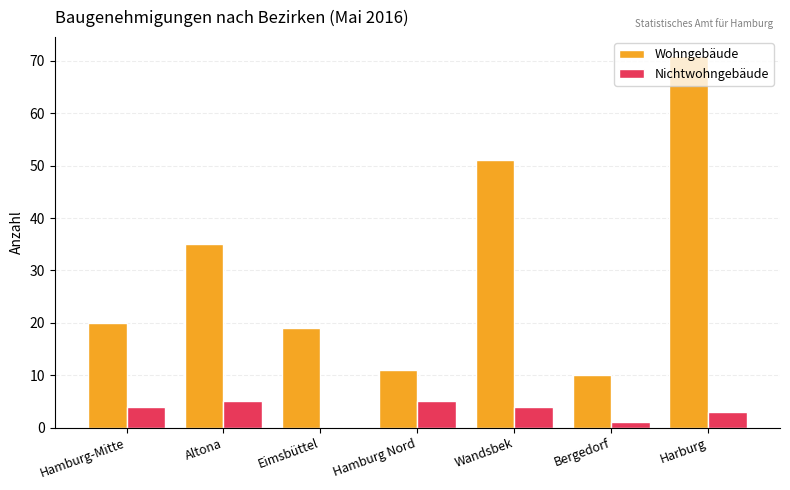

What is the total value across all series at Wandsbek?

55